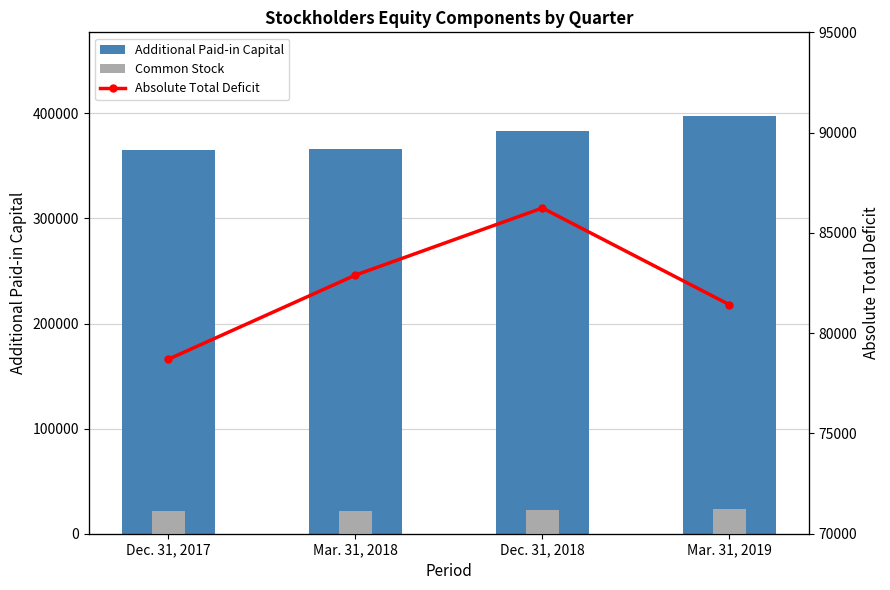

What is the difference between the maximum and minimum values in the Absolute Total Deficit series?

7541